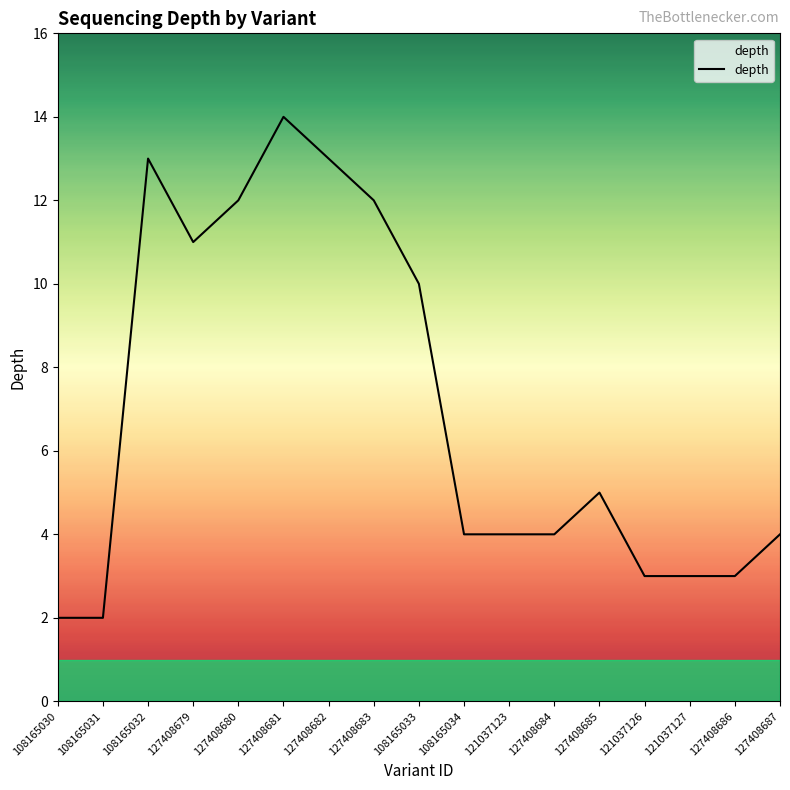

Where is the first local maximum?

108165032